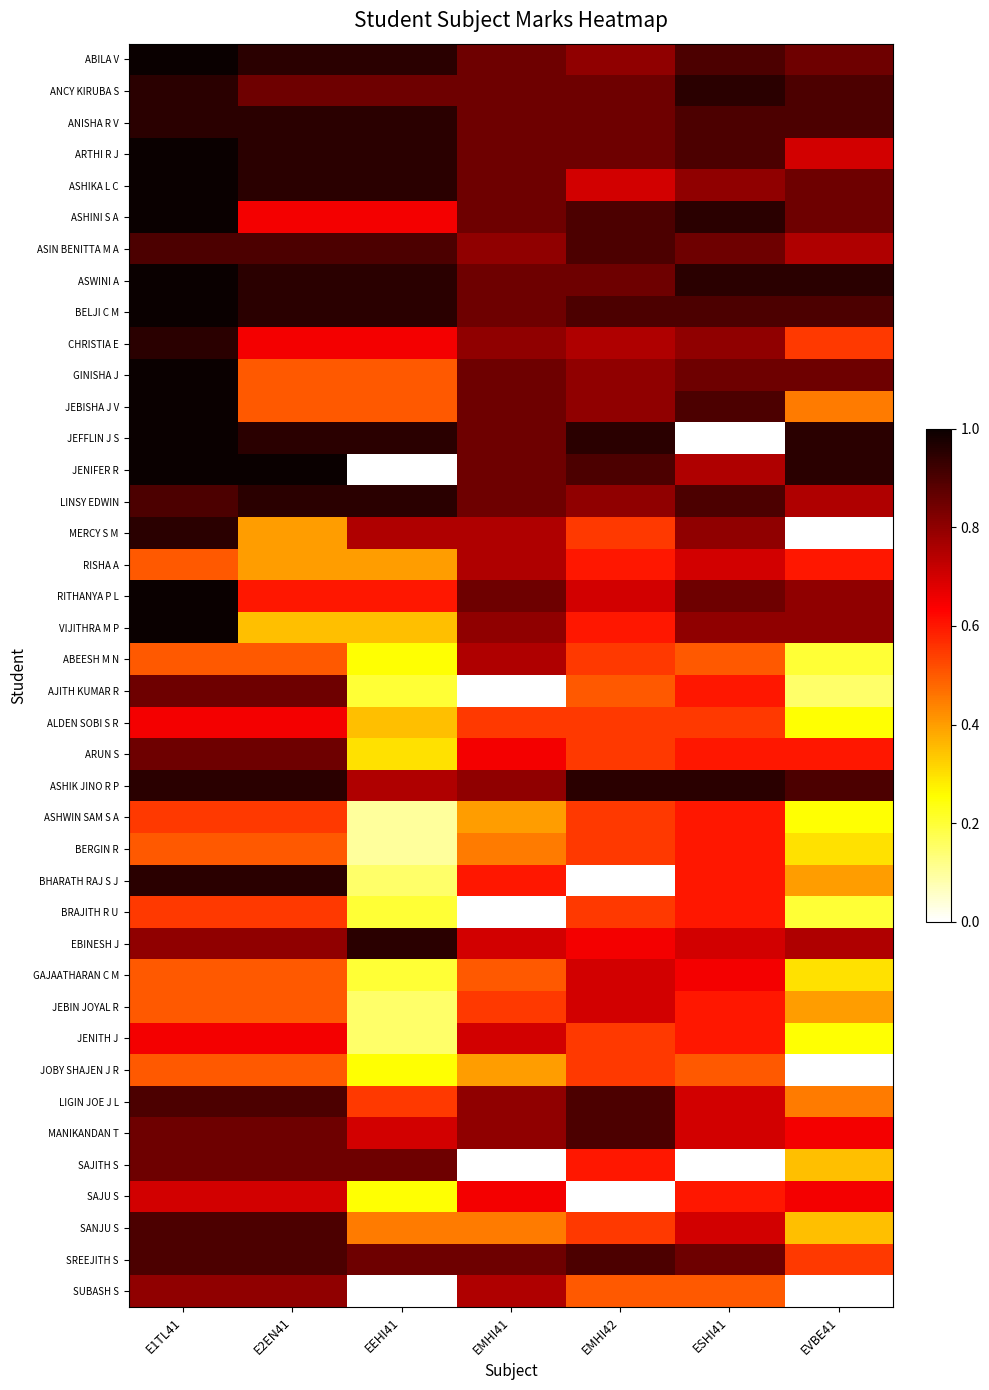

Reading right to left, extract all data points from this chart.

ABILA V: EVBE41=0.8	ESHI41=0.9	EMHI42=0.8	EMHI41=0.8	EEHI41=0.9	E2EN41=0.9	E1TL41=1.0
ANCY KIRUBA S: EVBE41=0.9	ESHI41=0.9	EMHI42=0.8	EMHI41=0.8	EEHI41=0.8	E2EN41=0.8	E1TL41=0.9
ANISHA R V: EVBE41=0.9	ESHI41=0.9	EMHI42=0.8	EMHI41=0.8	EEHI41=0.9	E2EN41=0.9	E1TL41=0.9
ARTHI R J: EVBE41=0.7	ESHI41=0.9	EMHI42=0.8	EMHI41=0.8	EEHI41=0.9	E2EN41=0.9	E1TL41=1.0
ASHIKA L C: EVBE41=0.8	ESHI41=0.8	EMHI42=0.7	EMHI41=0.8	EEHI41=0.9	E2EN41=0.9	E1TL41=1.0
ASHINI S A: EVBE41=0.8	ESHI41=0.9	EMHI42=0.9	EMHI41=0.8	EEHI41=0.7	E2EN41=0.7	E1TL41=1.0
ASIN BENITTA M A: EVBE41=0.8	ESHI41=0.8	EMHI42=0.9	EMHI41=0.8	EEHI41=0.9	E2EN41=0.9	E1TL41=0.9
ASWINI A: EVBE41=0.9	ESHI41=0.9	EMHI42=0.8	EMHI41=0.8	EEHI41=0.9	E2EN41=0.9	E1TL41=1.0
BELJI C M: EVBE41=0.9	ESHI41=0.9	EMHI42=0.9	EMHI41=0.8	EEHI41=0.9	E2EN41=0.9	E1TL41=1.0
CHRISTIA E: EVBE41=0.6	ESHI41=0.8	EMHI42=0.8	EMHI41=0.8	EEHI41=0.7	E2EN41=0.7	E1TL41=0.9
GINISHA J: EVBE41=0.8	ESHI41=0.8	EMHI42=0.8	EMHI41=0.8	EEHI41=0.5	E2EN41=0.5	E1TL41=1.0
JEBISHA J V: EVBE41=0.5	ESHI41=0.9	EMHI42=0.8	EMHI41=0.8	EEHI41=0.5	E2EN41=0.5	E1TL41=1.0
JEFFLIN J S: EVBE41=0.9	ESHI41=0.0	EMHI42=0.9	EMHI41=0.8	EEHI41=0.9	E2EN41=0.9	E1TL41=1.0
JENIFER R: EVBE41=0.9	ESHI41=0.8	EMHI42=0.9	EMHI41=0.8	EEHI41=0.0	E2EN41=1.0	E1TL41=1.0
LINSY EDWIN: EVBE41=0.8	ESHI41=0.9	EMHI42=0.8	EMHI41=0.8	EEHI41=0.9	E2EN41=0.9	E1TL41=0.9
MERCY S M: EVBE41=0.0	ESHI41=0.8	EMHI42=0.6	EMHI41=0.8	EEHI41=0.8	E2EN41=0.4	E1TL41=0.9
RISHA A: EVBE41=0.6	ESHI41=0.7	EMHI42=0.6	EMHI41=0.8	EEHI41=0.4	E2EN41=0.4	E1TL41=0.5
RITHANYA P L: EVBE41=0.8	ESHI41=0.8	EMHI42=0.7	EMHI41=0.8	EEHI41=0.6	E2EN41=0.6	E1TL41=1.0
VIJITHRA M P: EVBE41=0.8	ESHI41=0.8	EMHI42=0.6	EMHI41=0.8	EEHI41=0.3	E2EN41=0.3	E1TL41=1.0
ABEESH M N: EVBE41=0.2	ESHI41=0.5	EMHI42=0.6	EMHI41=0.8	EEHI41=0.2	E2EN41=0.5	E1TL41=0.5
AJITH KUMAR R: EVBE41=0.1	ESHI41=0.6	EMHI42=0.5	EMHI41=0.0	EEHI41=0.2	E2EN41=0.8	E1TL41=0.8
ALDEN SOBI S R: EVBE41=0.2	ESHI41=0.6	EMHI42=0.6	EMHI41=0.6	EEHI41=0.3	E2EN41=0.7	E1TL41=0.7
ARUN S: EVBE41=0.6	ESHI41=0.6	EMHI42=0.6	EMHI41=0.7	EEHI41=0.3	E2EN41=0.8	E1TL41=0.8
ASHIK JINO R P: EVBE41=0.9	ESHI41=0.9	EMHI42=0.9	EMHI41=0.8	EEHI41=0.8	E2EN41=0.9	E1TL41=0.9
ASHWIN SAM S A: EVBE41=0.2	ESHI41=0.6	EMHI42=0.6	EMHI41=0.4	EEHI41=0.1	E2EN41=0.6	E1TL41=0.6
BERGIN R: EVBE41=0.3	ESHI41=0.6	EMHI42=0.6	EMHI41=0.5	EEHI41=0.1	E2EN41=0.5	E1TL41=0.5
BHARATH RAJ S J: EVBE41=0.4	ESHI41=0.6	EMHI42=0.0	EMHI41=0.6	EEHI41=0.1	E2EN41=0.9	E1TL41=0.9
BRAJITH R U: EVBE41=0.2	ESHI41=0.6	EMHI42=0.6	EMHI41=0.0	EEHI41=0.2	E2EN41=0.6	E1TL41=0.6
EBINESH J: EVBE41=0.8	ESHI41=0.7	EMHI42=0.7	EMHI41=0.7	EEHI41=0.9	E2EN41=0.8	E1TL41=0.8
GAJAATHARAN C M: EVBE41=0.3	ESHI41=0.7	EMHI42=0.7	EMHI41=0.5	EEHI41=0.2	E2EN41=0.5	E1TL41=0.5
JEBIN JOYAL R: EVBE41=0.4	ESHI41=0.6	EMHI42=0.7	EMHI41=0.6	EEHI41=0.1	E2EN41=0.5	E1TL41=0.5
JENITH J: EVBE41=0.2	ESHI41=0.6	EMHI42=0.6	EMHI41=0.7	EEHI41=0.1	E2EN41=0.7	E1TL41=0.7
JOBY SHAJEN J R: EVBE41=0.0	ESHI41=0.5	EMHI42=0.6	EMHI41=0.4	EEHI41=0.2	E2EN41=0.5	E1TL41=0.5
LIGIN JOE J L: EVBE41=0.5	ESHI41=0.7	EMHI42=0.9	EMHI41=0.8	EEHI41=0.6	E2EN41=0.9	E1TL41=0.9
MANIKANDAN T: EVBE41=0.7	ESHI41=0.7	EMHI42=0.9	EMHI41=0.8	EEHI41=0.7	E2EN41=0.8	E1TL41=0.8
SAJITH S: EVBE41=0.3	ESHI41=0.0	EMHI42=0.6	EMHI41=0.0	EEHI41=0.8	E2EN41=0.8	E1TL41=0.8
SAJU S: EVBE41=0.7	ESHI41=0.6	EMHI42=0.0	EMHI41=0.7	EEHI41=0.2	E2EN41=0.7	E1TL41=0.7
SANJU S: EVBE41=0.3	ESHI41=0.7	EMHI42=0.6	EMHI41=0.5	EEHI41=0.5	E2EN41=0.9	E1TL41=0.9
SREEJITH S: EVBE41=0.6	ESHI41=0.8	EMHI42=0.9	EMHI41=0.8	EEHI41=0.8	E2EN41=0.9	E1TL41=0.9
SUBASH S: EVBE41=0.0	ESHI41=0.5	EMHI42=0.5	EMHI41=0.8	EEHI41=0.0	E2EN41=0.8	E1TL41=0.8